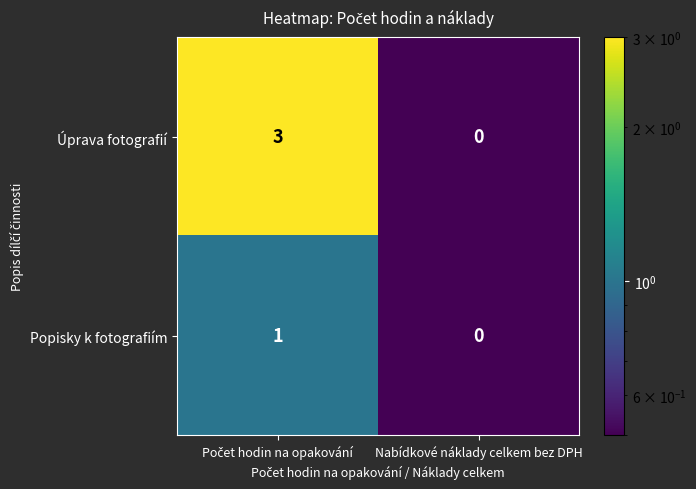

The Úprava fotografií series shows 0 at Nabídkové náklady celkem bez DPH. True or false?

True